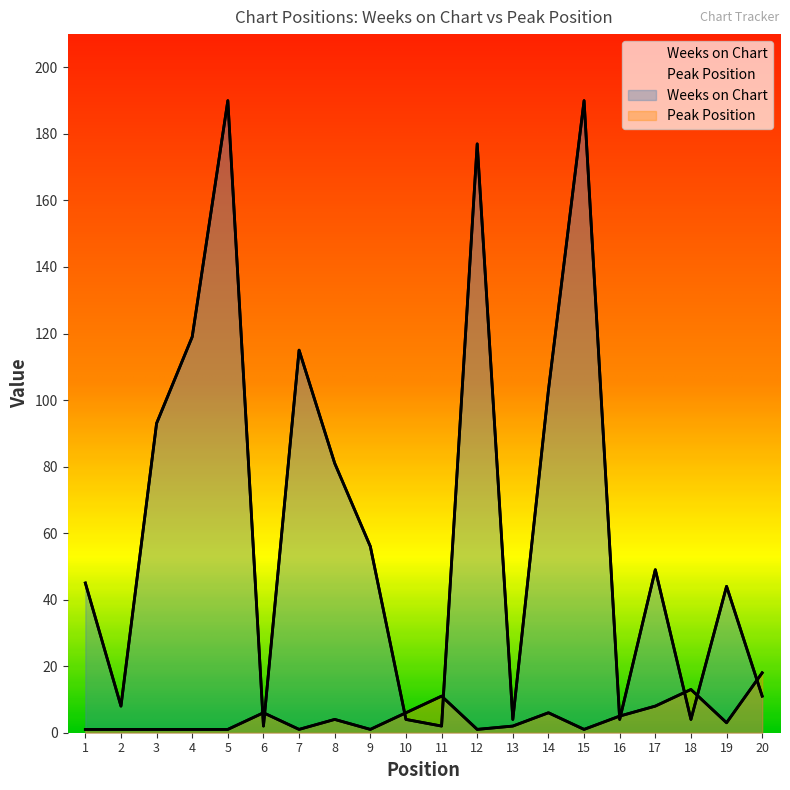

Reading left to right, what are all the values shown in this chart?

Weeks on Chart: 45	8	93	119	190	2	115	81	56	4	2	177	4	103	190	4	49	4	44	11
Peak Position: 1	1	1	1	1	6	1	4	1	6	11	1	2	6	1	5	8	13	3	18